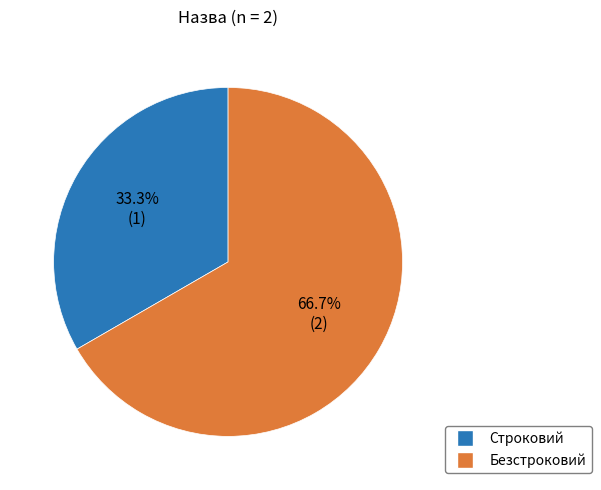

Is Безстроковий the majority of the pie?

Yes